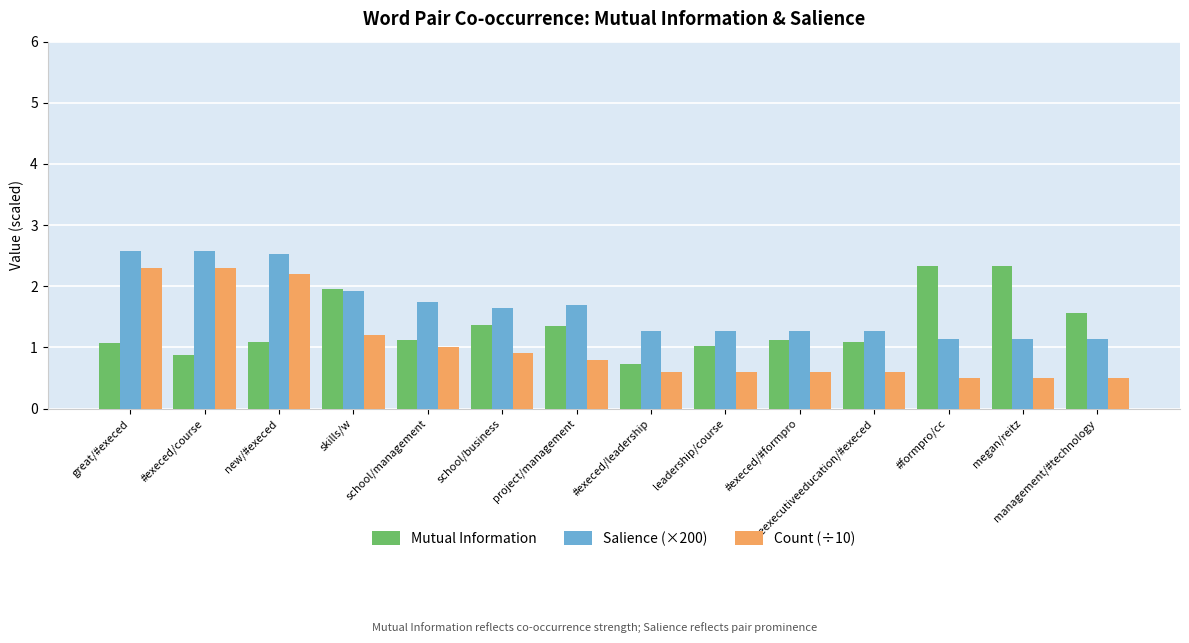

True or false: Salience (×200) has a value of 2.6 at great/#execed.

True